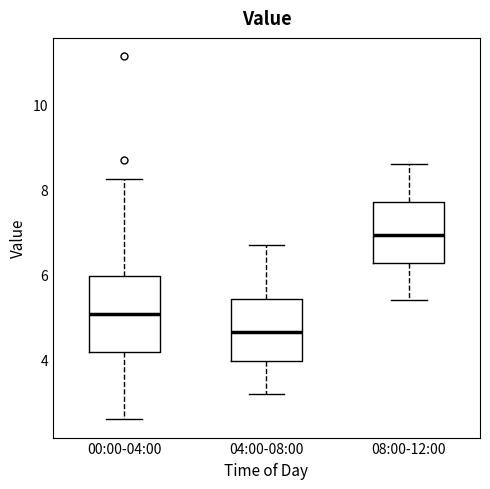

Which box's median line is the highest?

08:00-12:00